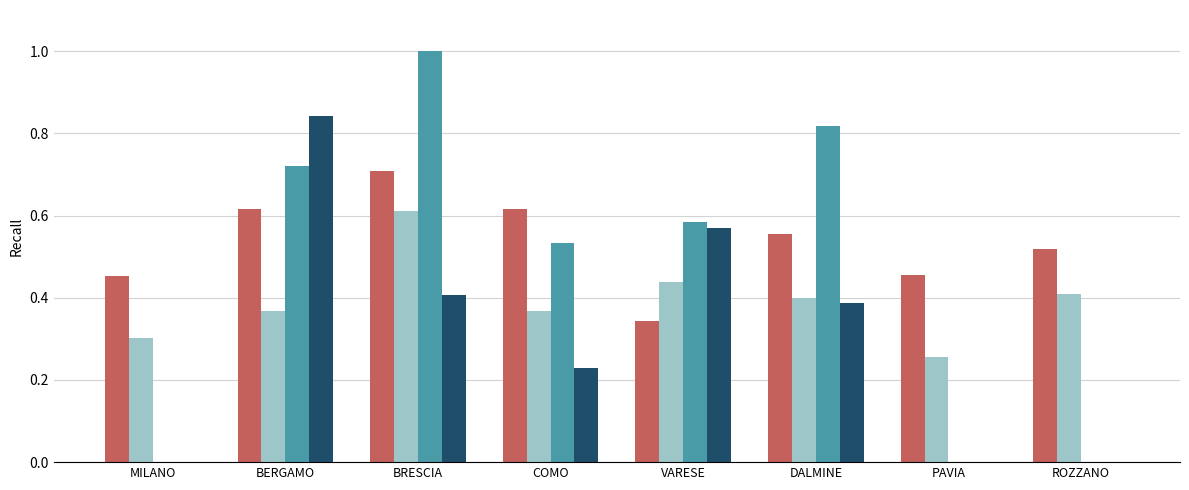

Which category has the highest value across all series?

BRESCIA